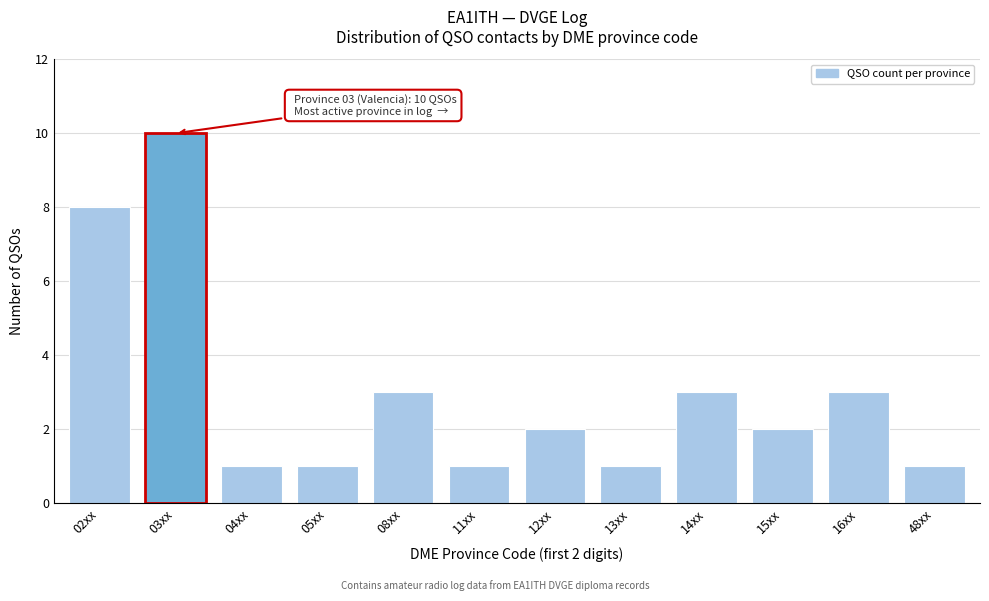

Reading right to left, transcribe all the data shown in this chart.

1	3	2	3	1	2	1	3	1	1	10	8